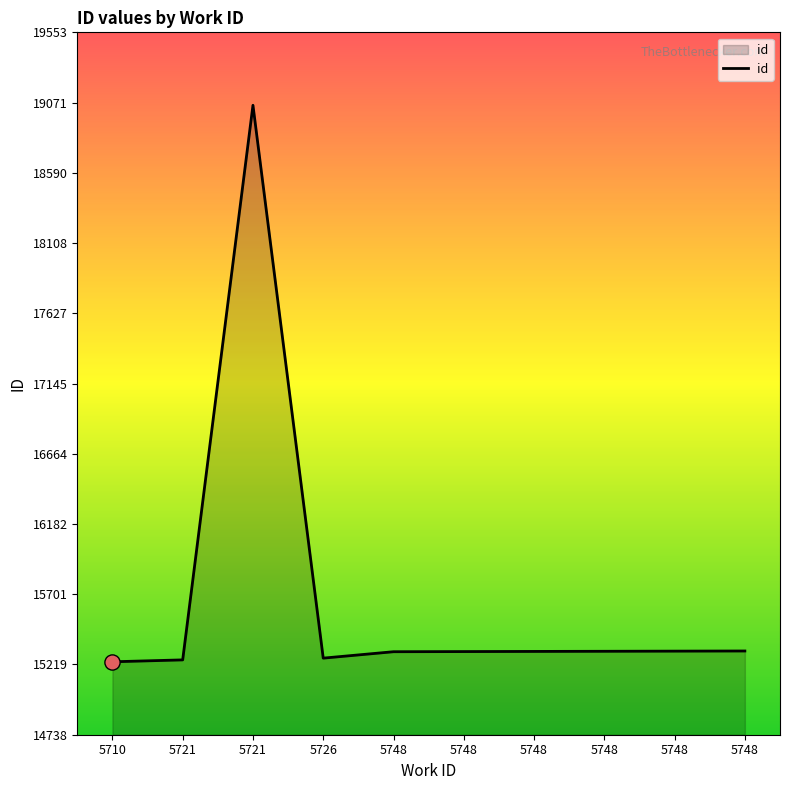

What is the change in value from 5726 to 5748?

+48